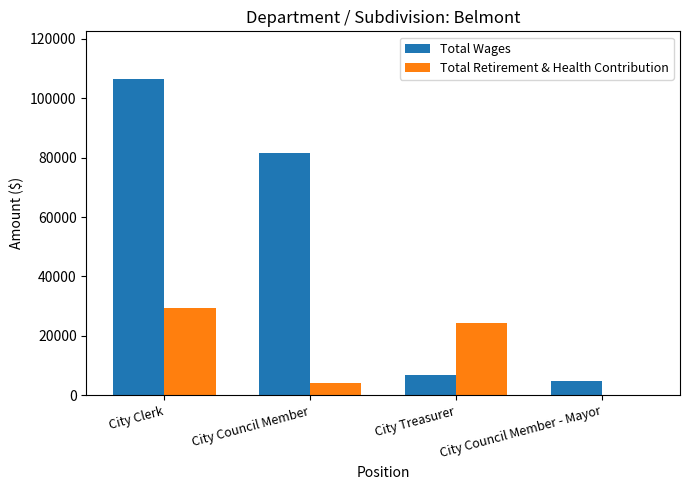

How many values in Total Retirement & Health Contribution are above zero?

3